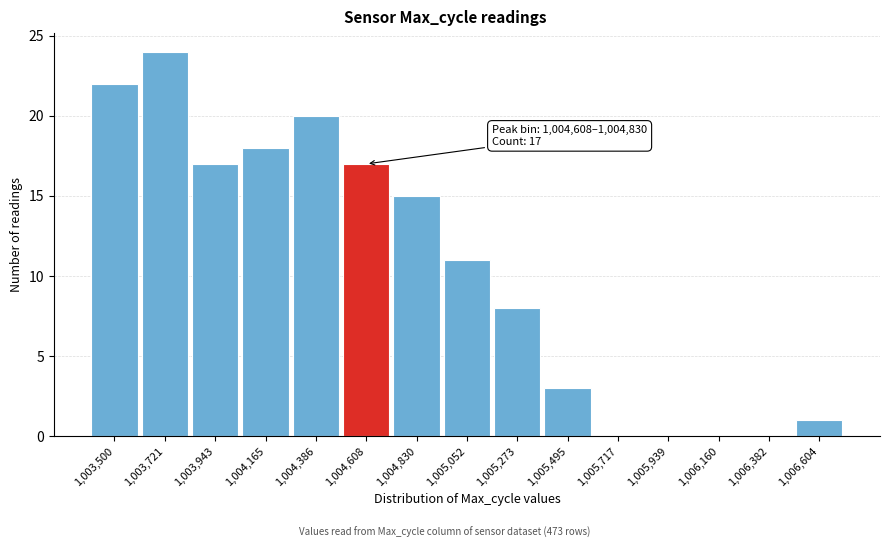

Reading right to left, what are all the values shown in this chart?

1,006,604=1	1,006,382=0	1,006,160=0	1,005,939=0	1,005,717=0	1,005,495=3	1,005,273=8	1,005,052=11	1,004,830=15	1,004,608=17	1,004,386=20	1,004,165=18	1,003,943=17	1,003,721=24	1,003,500=22